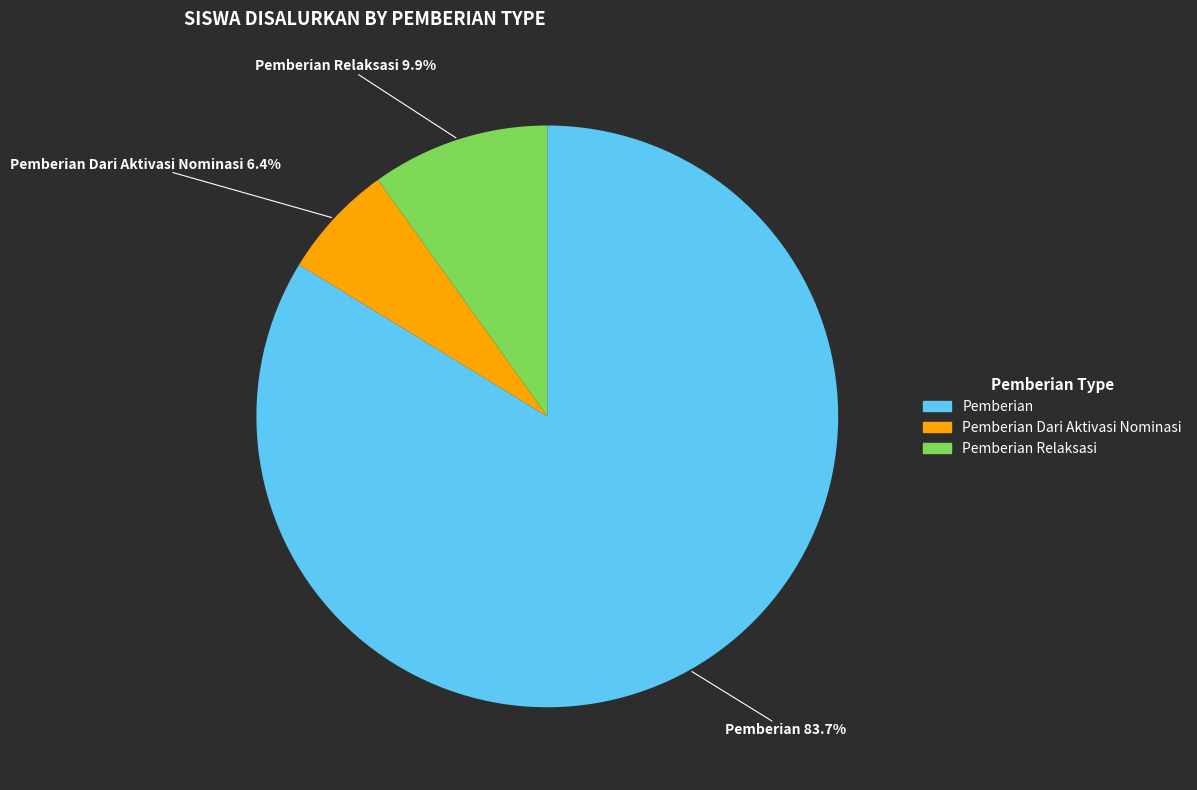

Is there any slice that represents more than half of the pie?

Yes